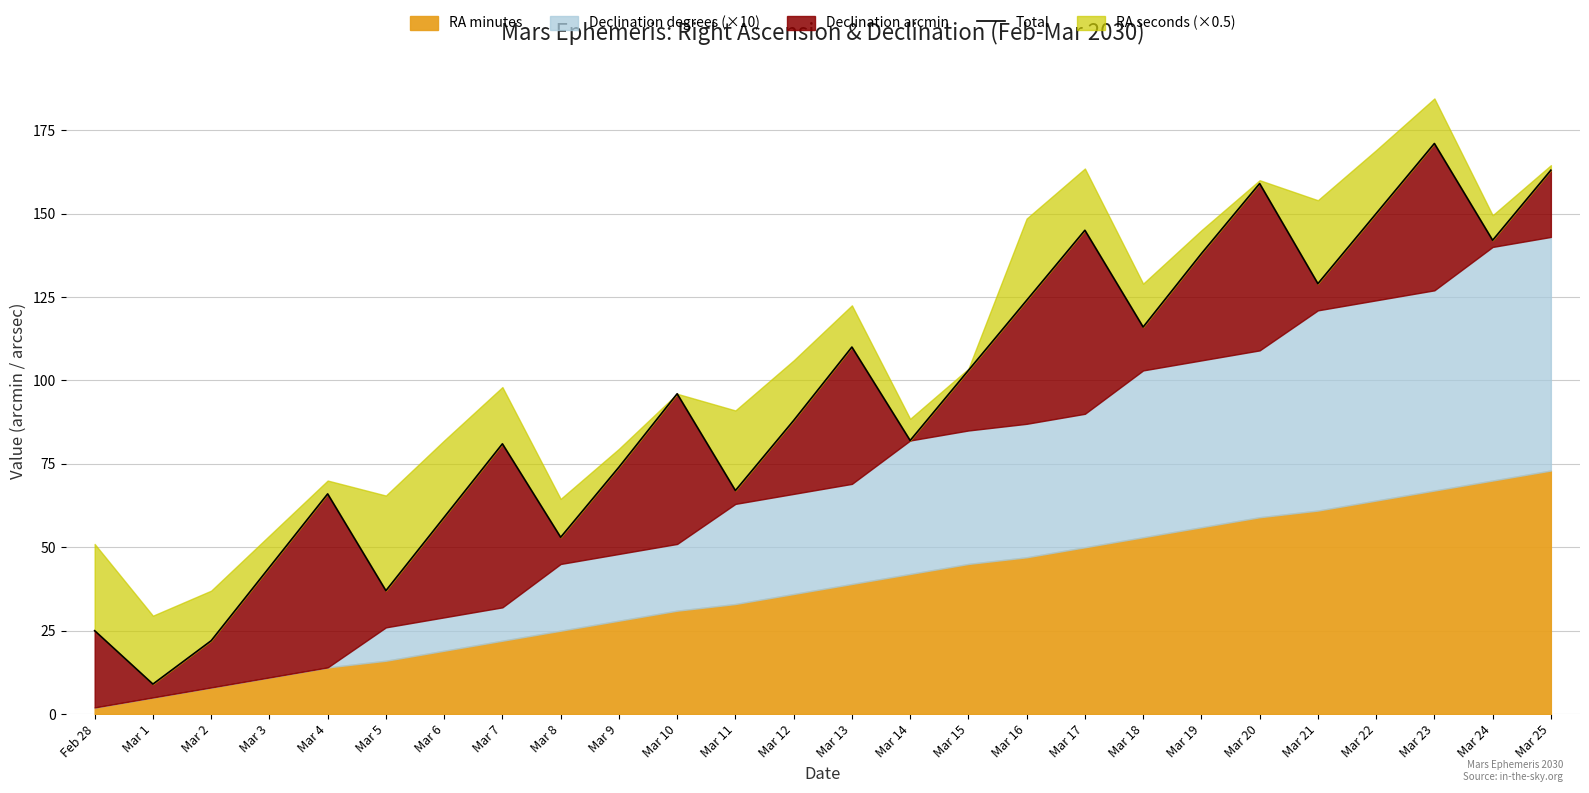

Which category has the highest value across all series?

Mar 23